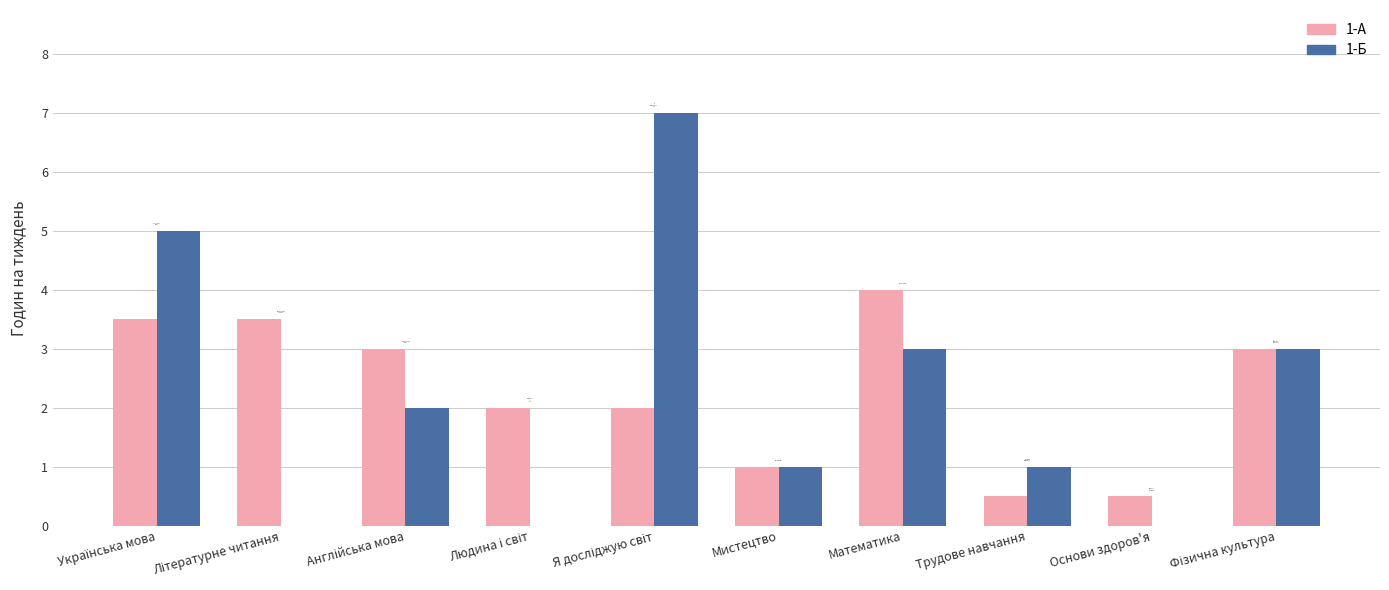

What is the sum of the 1-Б values at Основи здоров'я and Трудове навчання?

1.0